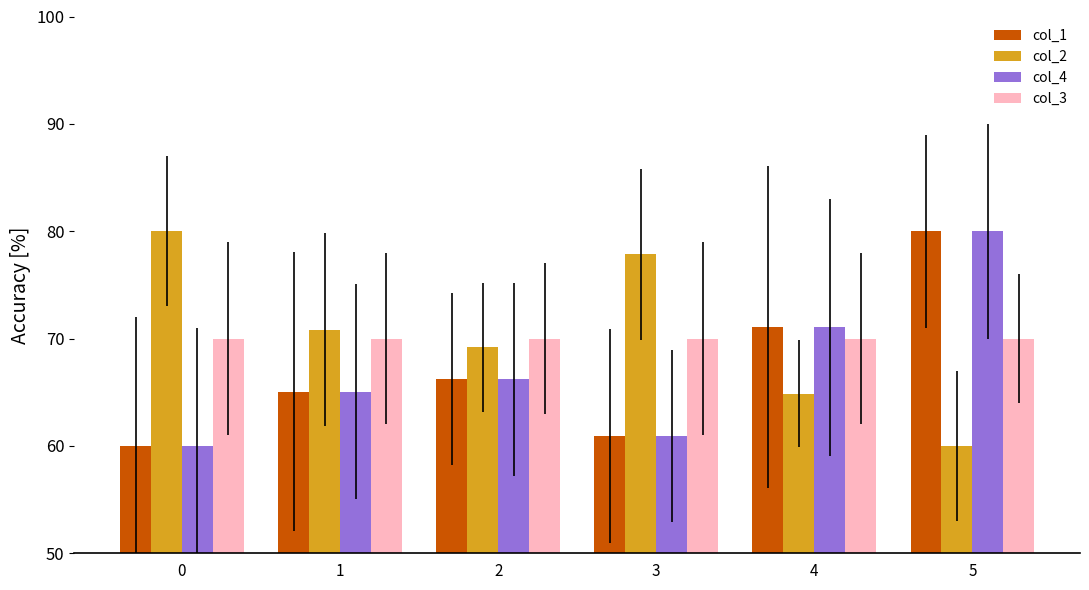

What is the spread (max minus min) of values at 1?

5.8